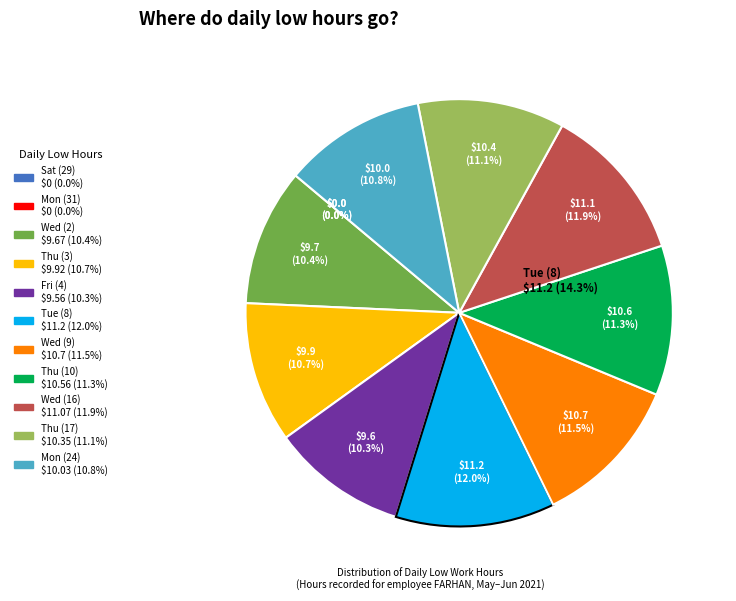

What is the ratio of the value at Tue (8) to the value at Thu (3)?

1.1